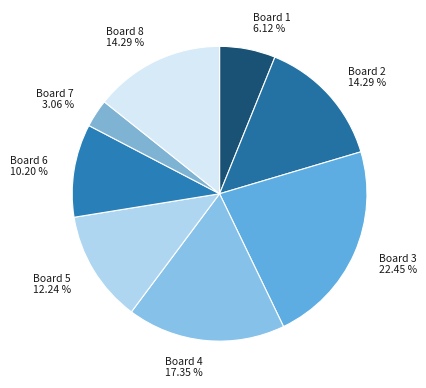

Is it true that Board 6 is 10% of the pie?

True